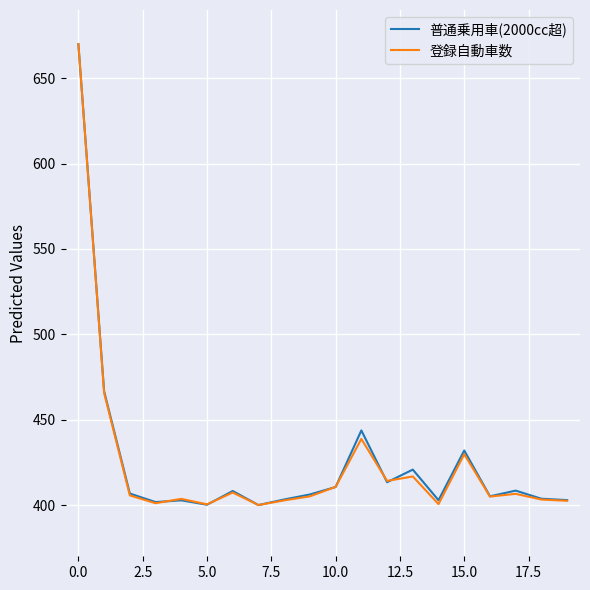

In 普通乗用車(2000cc超), how many points are lower than both neighbors (excluding endpoints)?

6